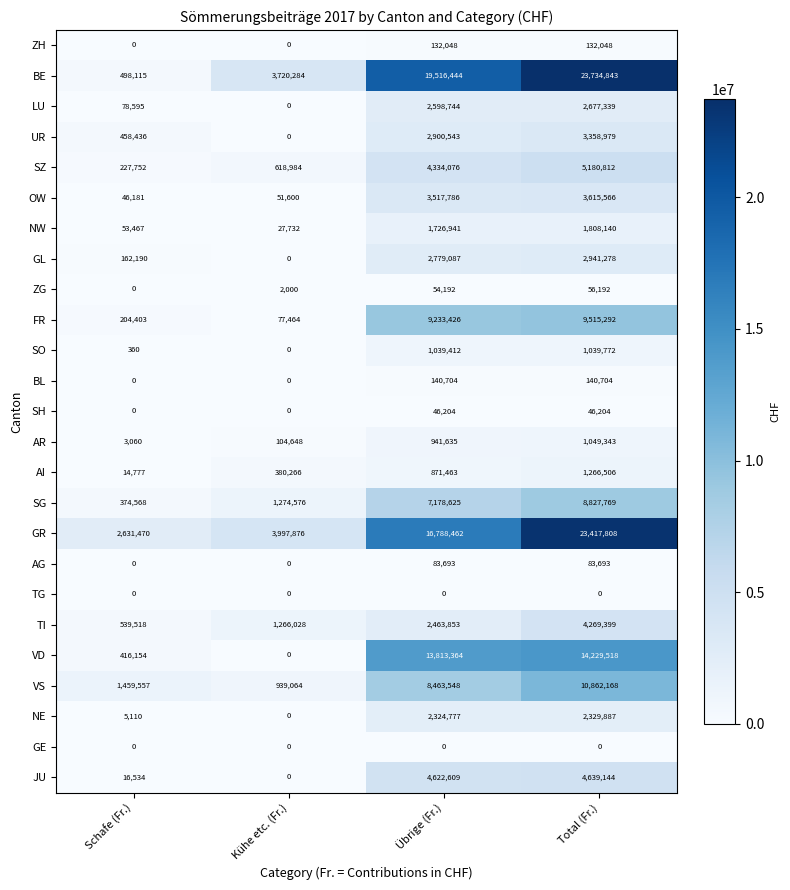

Which series has the largest total across all categories?

BE